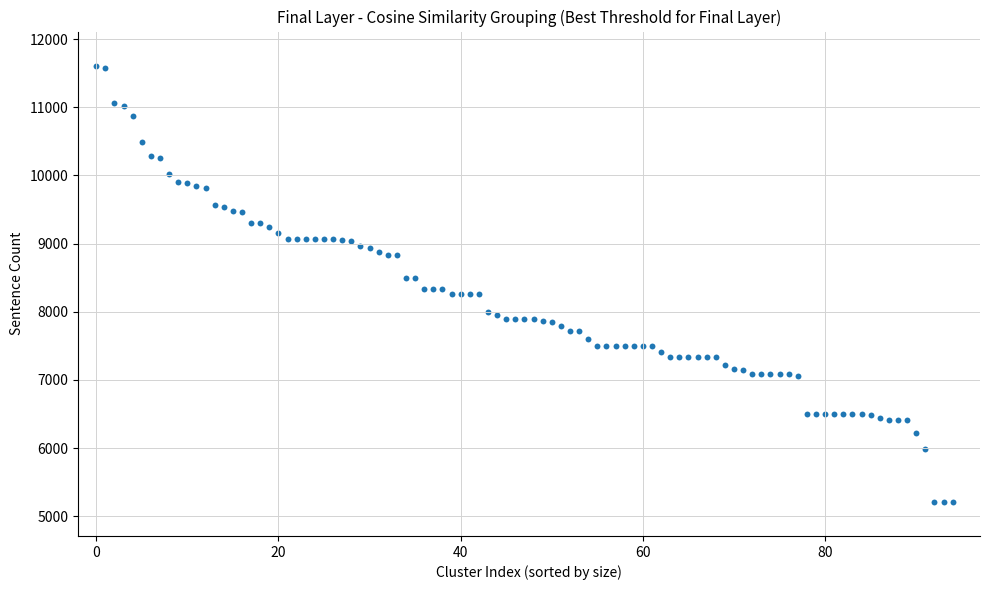

What is the range of Y values (max minus min)?

6401